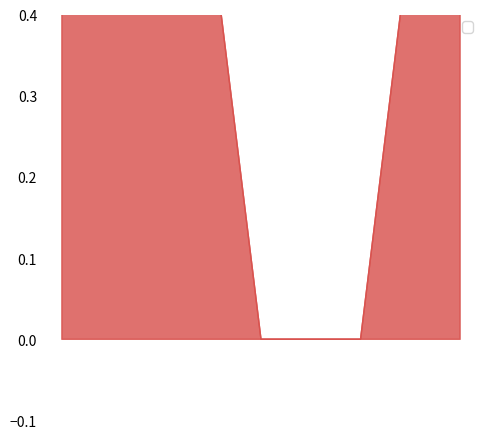

Is it true that the value at 1930801 is 0?

True